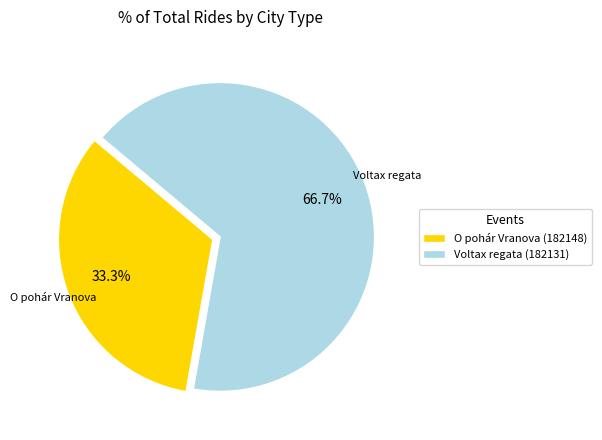

The Voltax regata (182131) slice represents 67% of the pie. True or false?

True